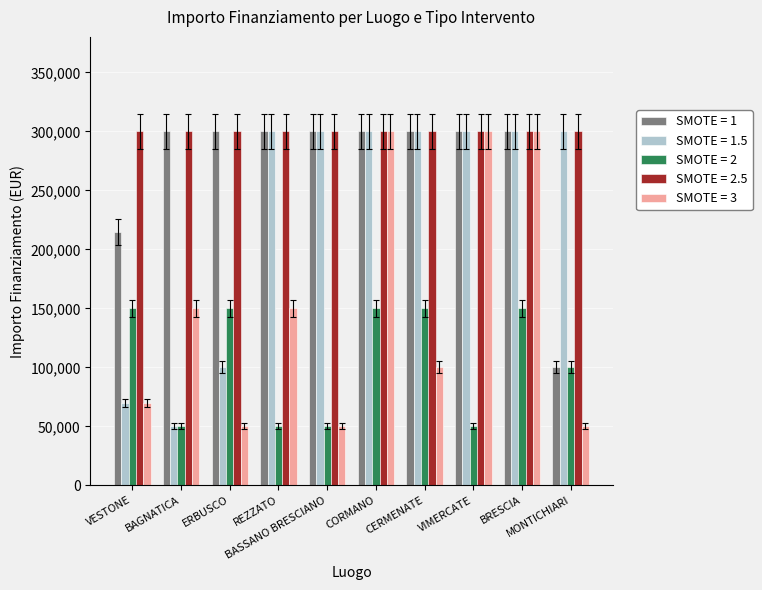

What is the maximum value for SMOTE = 1.5?

300000